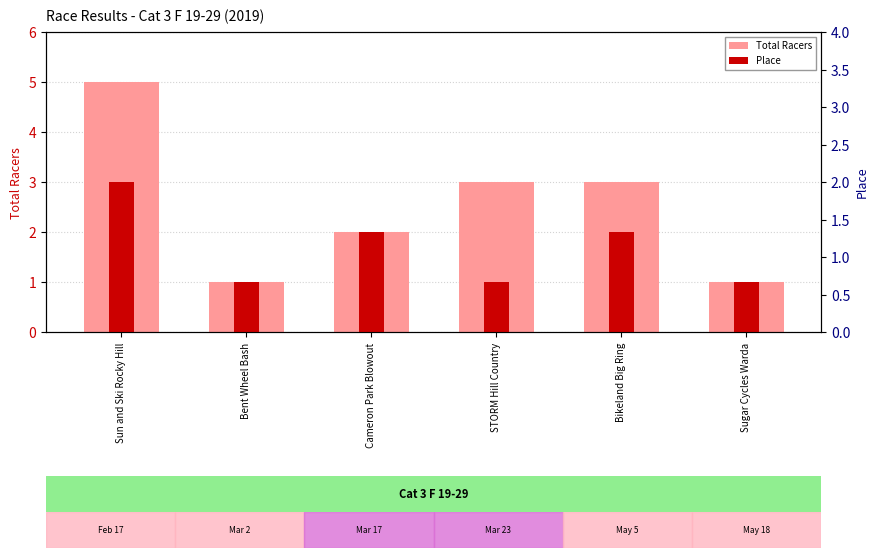

At how many categories does at least one series exceed 4?

1